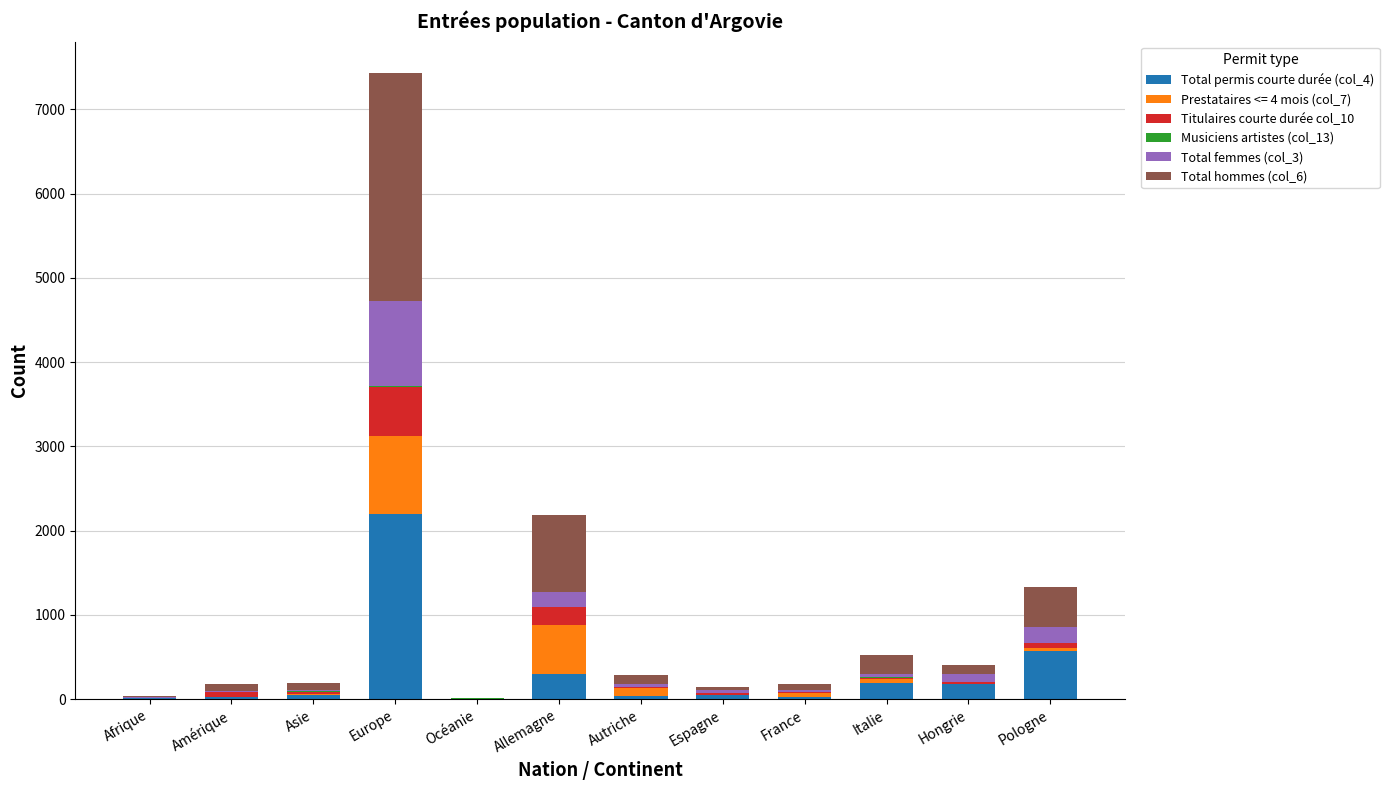

At which category is the sum across all series the highest?

Europe